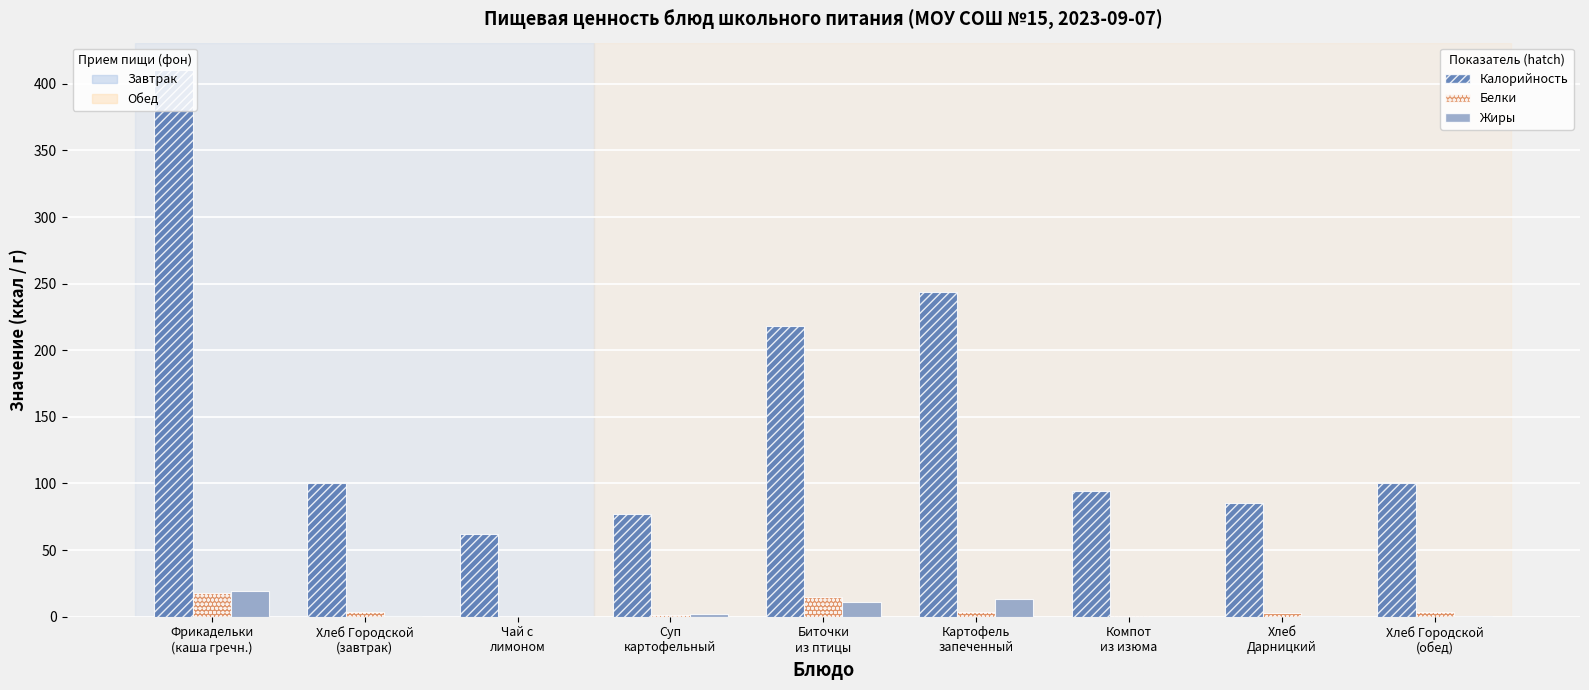

What is the maximum value shown in the chart?

410.4